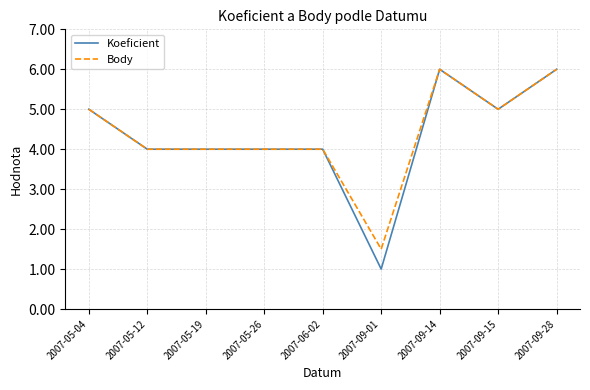

Count the Body values in the range 4 to 5.

6